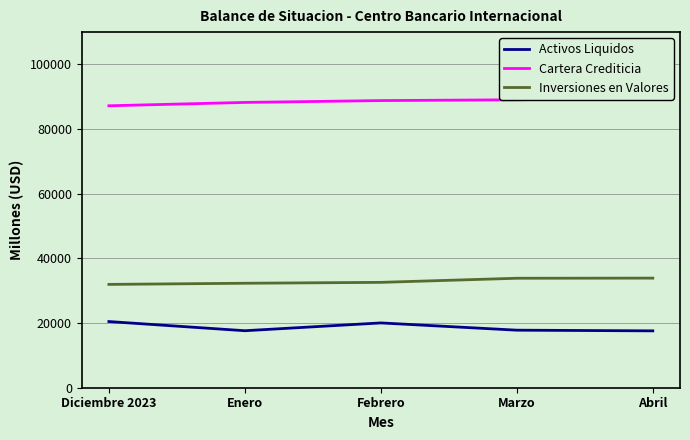

How many interior local peaks does the Activos Liquidos series have?

1